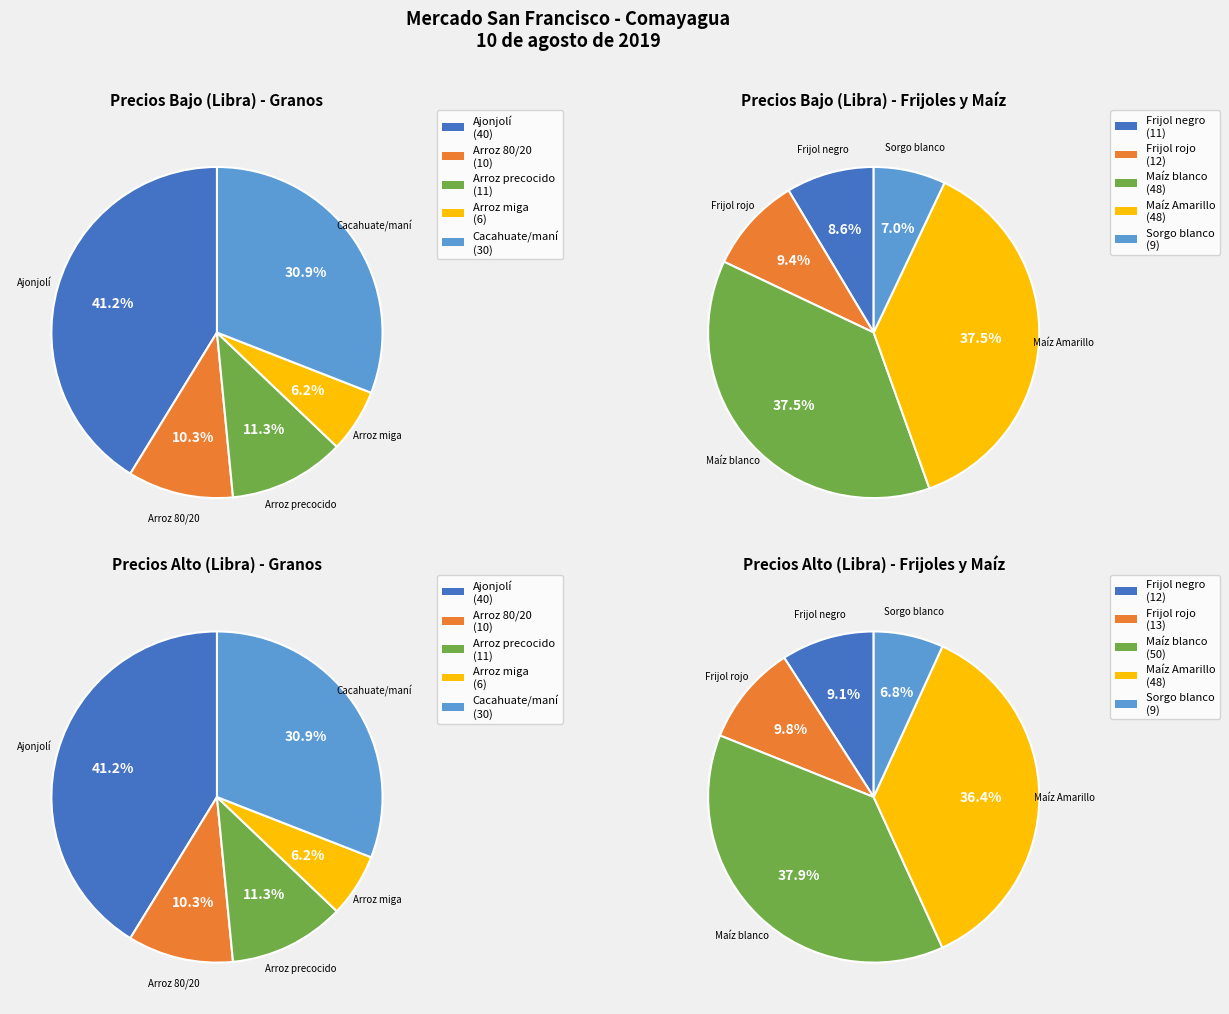

Which category has the smallest portion of the pie?

Arroz miga